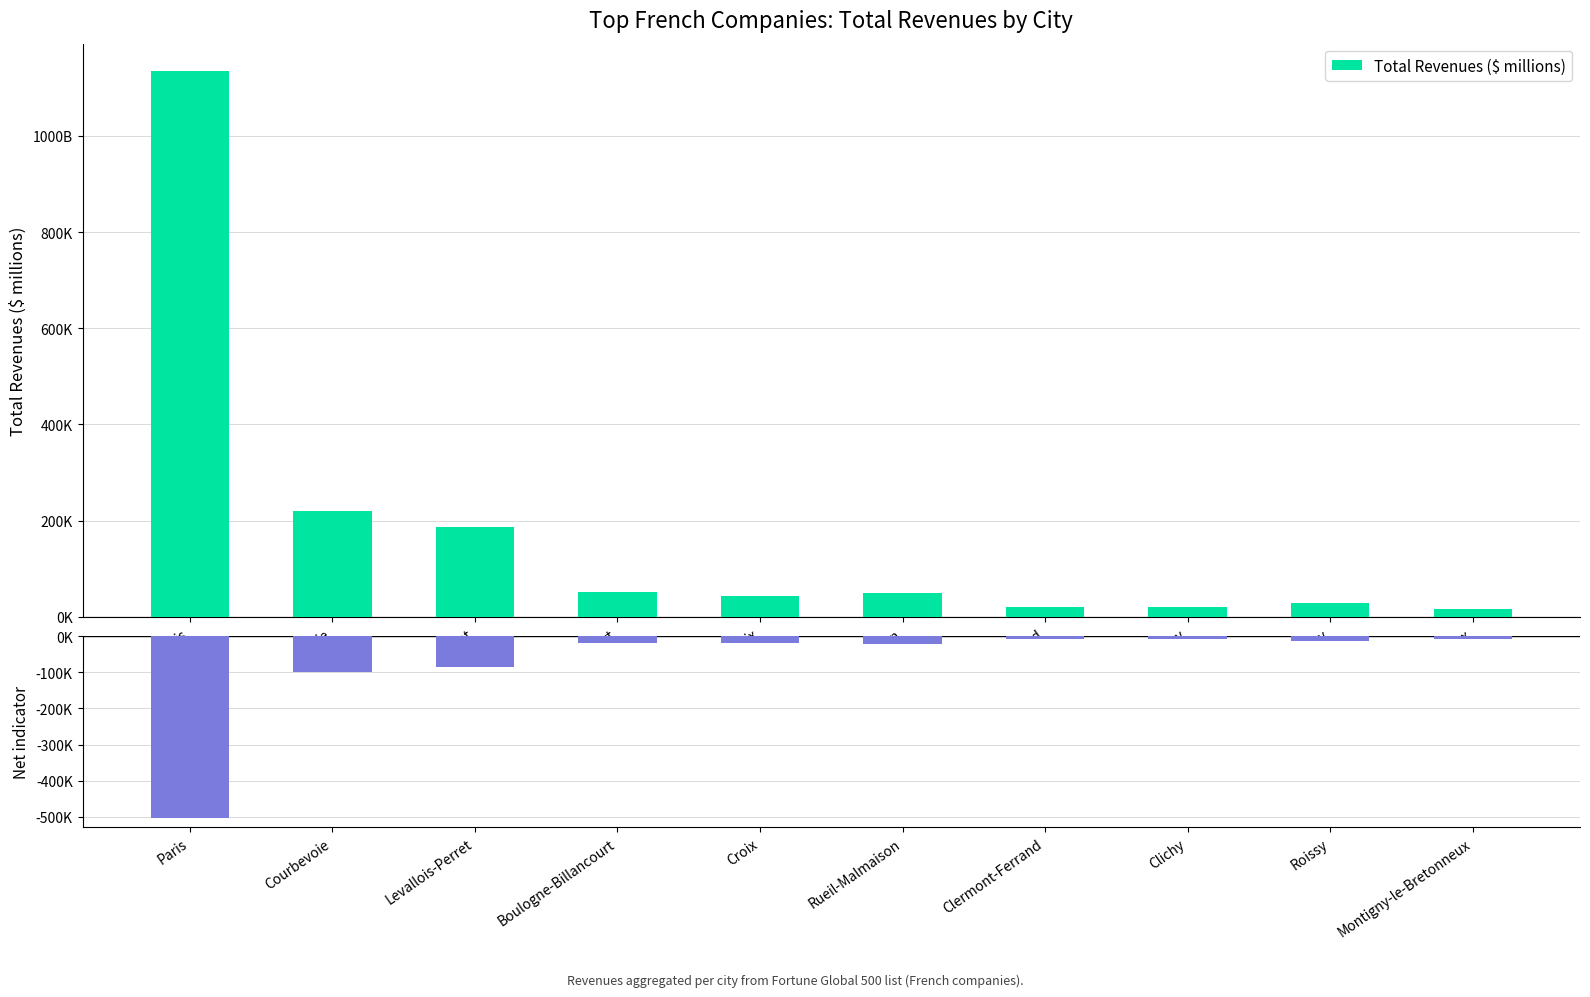

At which category is the sum across all series the highest?

Paris